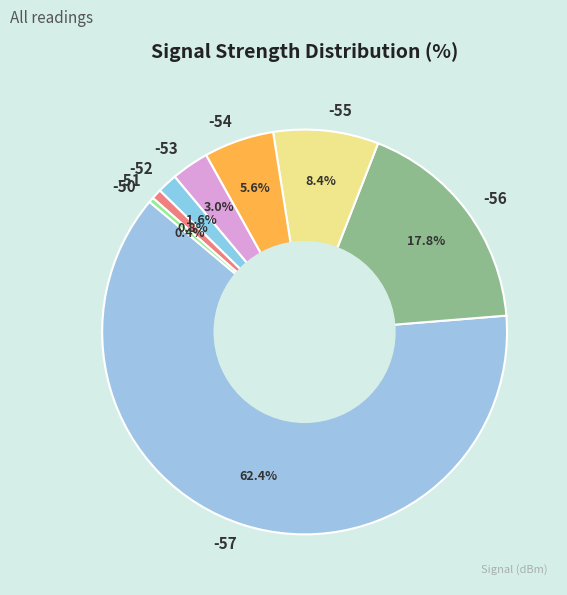

What is the total percentage of -53 and -55?

11.4%